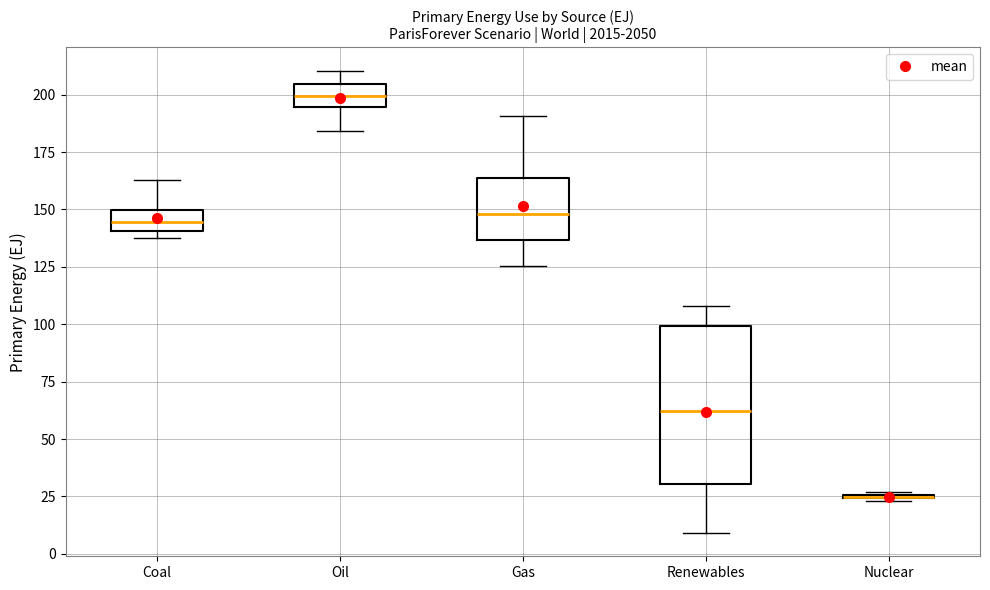

Which box is the tallest, from its lower edge to its upper edge?

Renewables